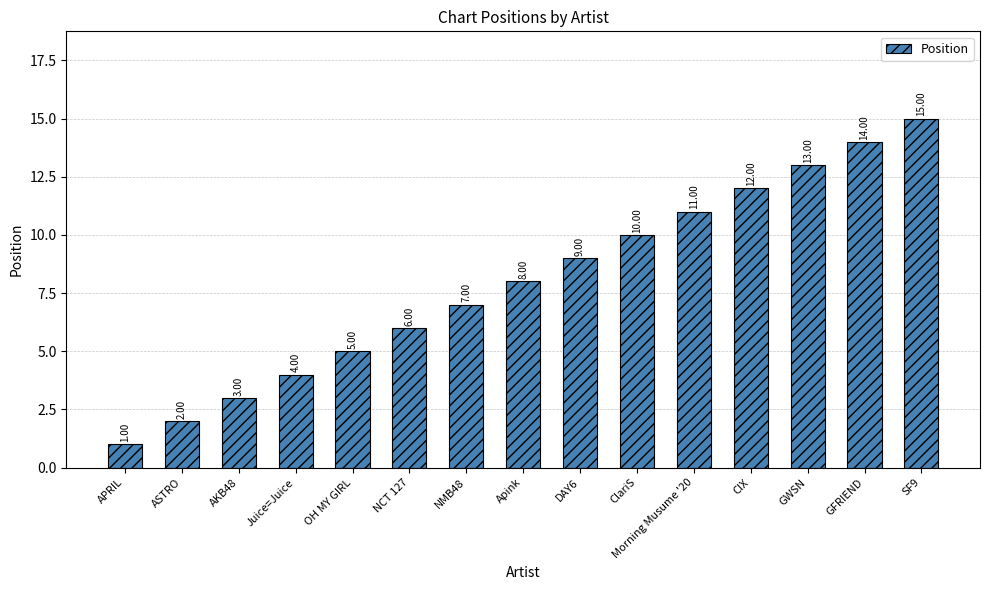

What is the difference between the values at NMB48 and Juice=Juice?

3